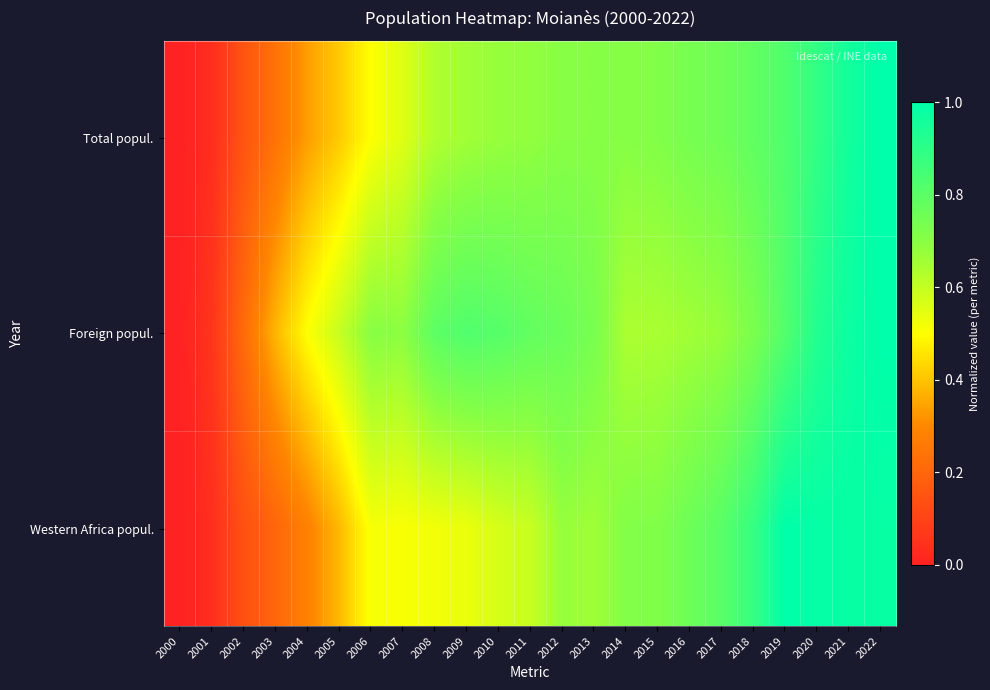

Reading left to right, transcribe all the data shown in this chart.

Total popul.: 2000=0.0	2001=0.0	2002=0.1	2003=0.2	2004=0.3	2005=0.4	2006=0.5	2007=0.6	2008=0.6	2009=0.7	2010=0.7	2011=0.7	2012=0.7	2013=0.7	2014=0.7	2015=0.7	2016=0.7	2017=0.8	2018=0.8	2019=0.8	2020=0.9	2021=1.0	2022=1.0
Foreign popul.: 2000=0.0	2001=0.1	2002=0.2	2003=0.4	2004=0.5	2005=0.6	2006=0.7	2007=0.7	2008=0.8	2009=0.8	2010=0.8	2011=0.8	2012=0.8	2013=0.7	2014=0.6	2015=0.6	2016=0.7	2017=0.7	2018=0.7	2019=0.8	2020=0.9	2021=1.0	2022=1.0
Western Africa popul.: 2000=0.0	2001=0.0	2002=0.1	2003=0.2	2004=0.3	2005=0.4	2006=0.5	2007=0.5	2008=0.5	2009=0.5	2010=0.6	2011=0.6	2012=0.7	2013=0.7	2014=0.7	2015=0.7	2016=0.8	2017=0.8	2018=0.9	2019=1.0	2020=1.0	2021=1.0	2022=1.0